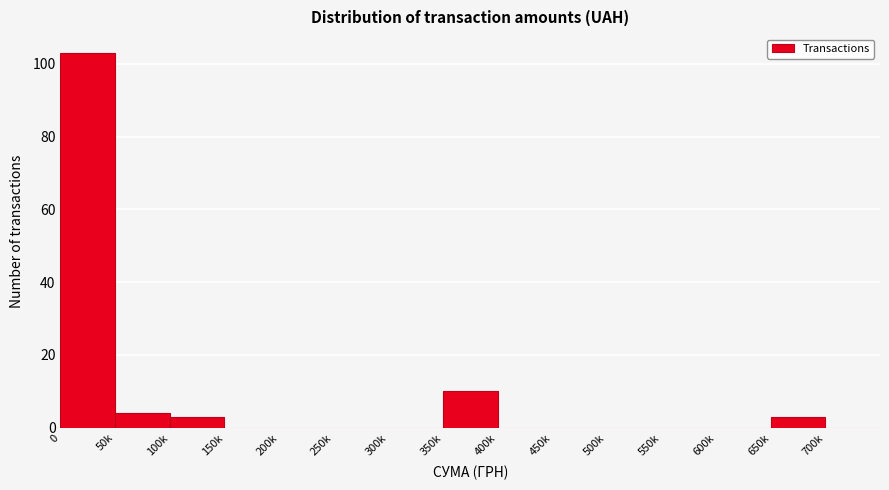

Reading left to right, list all the values displayed in this chart.

0=103	50k=4	100k=3	150k=0	200k=0	250k=0	300k=0	350k=10	400k=0	450k=0	500k=0	550k=0	600k=0	650k=3	700k=0